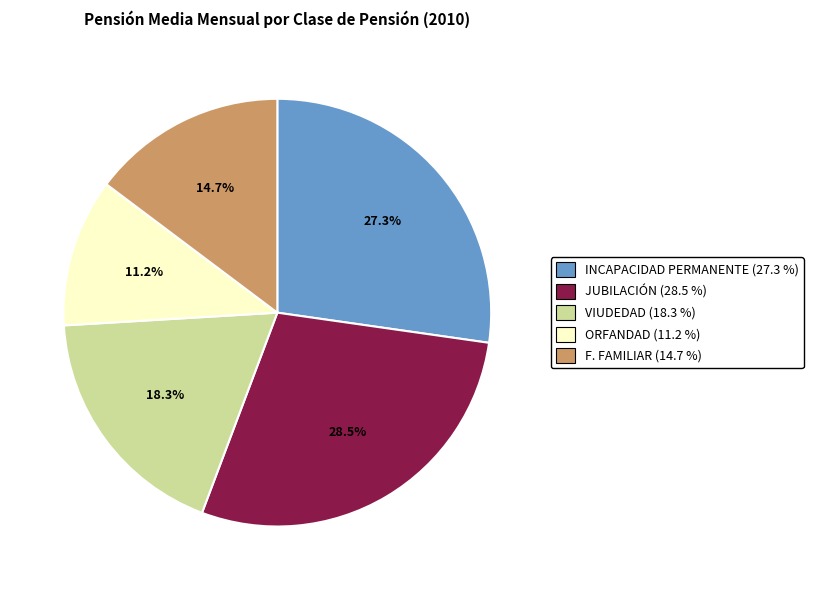

To the nearest percent, what is the difference between the F. FAMILIAR and INCAPACIDAD PERMANENTE slice percentages?

13%